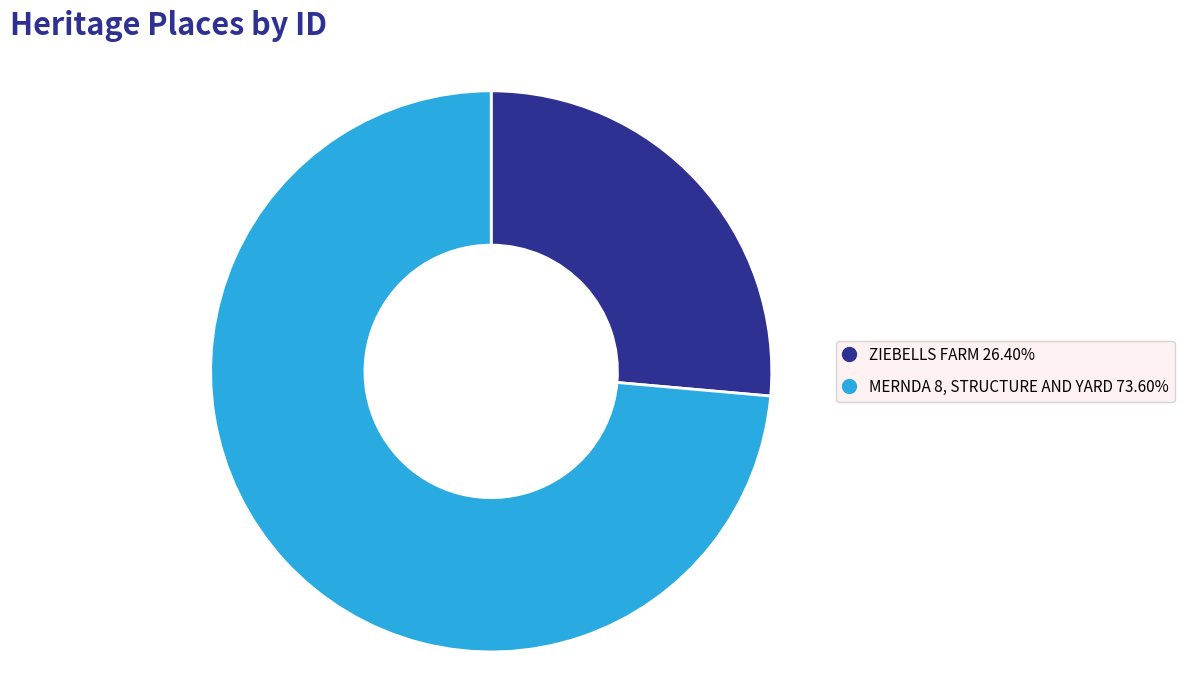

The ZIEBELLS FARM slice represents 14% of the pie. True or false?

False